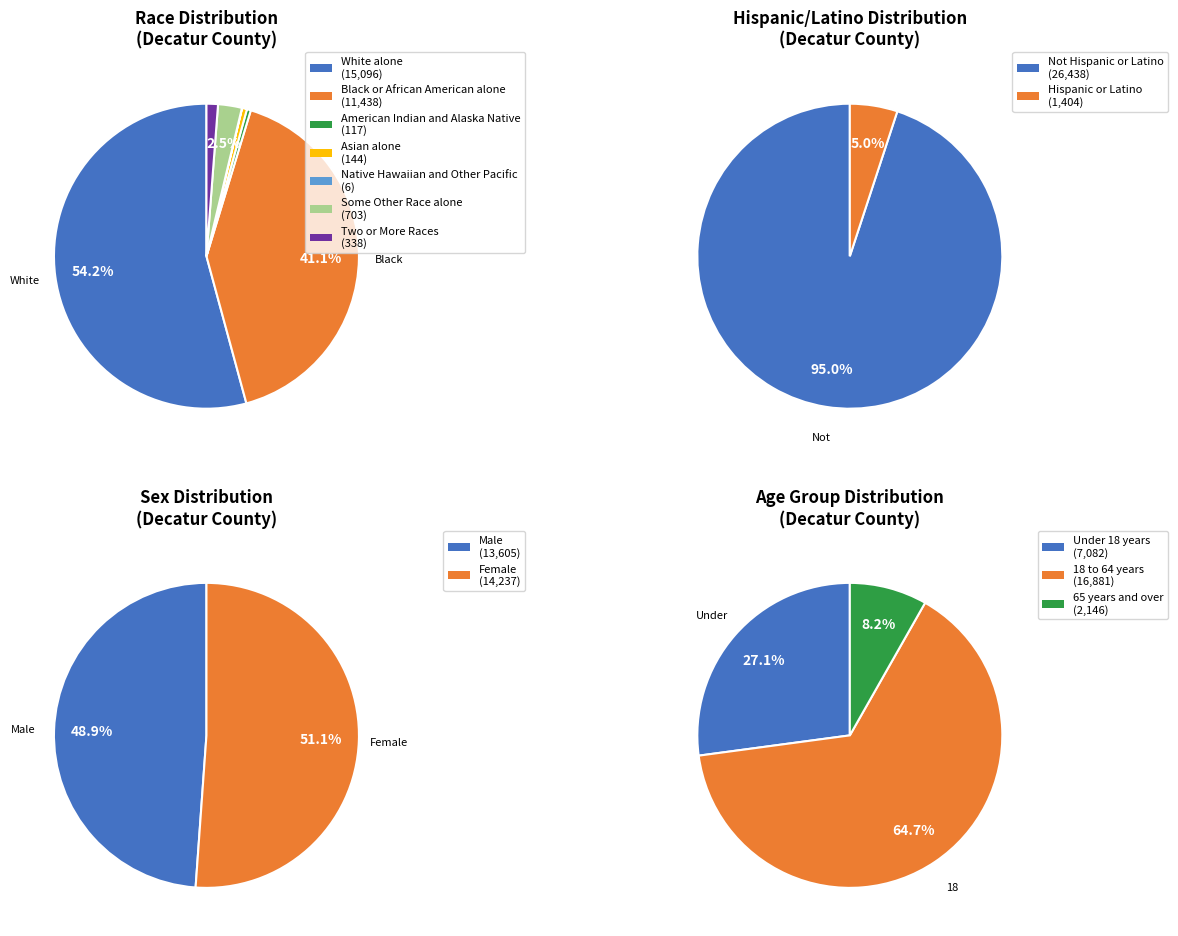

Count the number of slices in the pie.

7